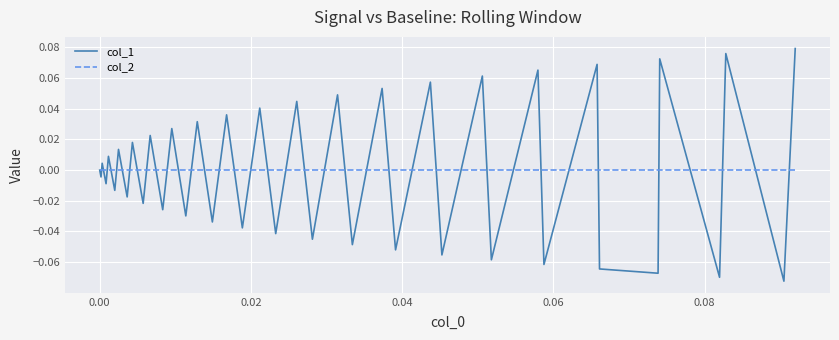

List the series in order of their peak value, highest first.

col_1, col_2